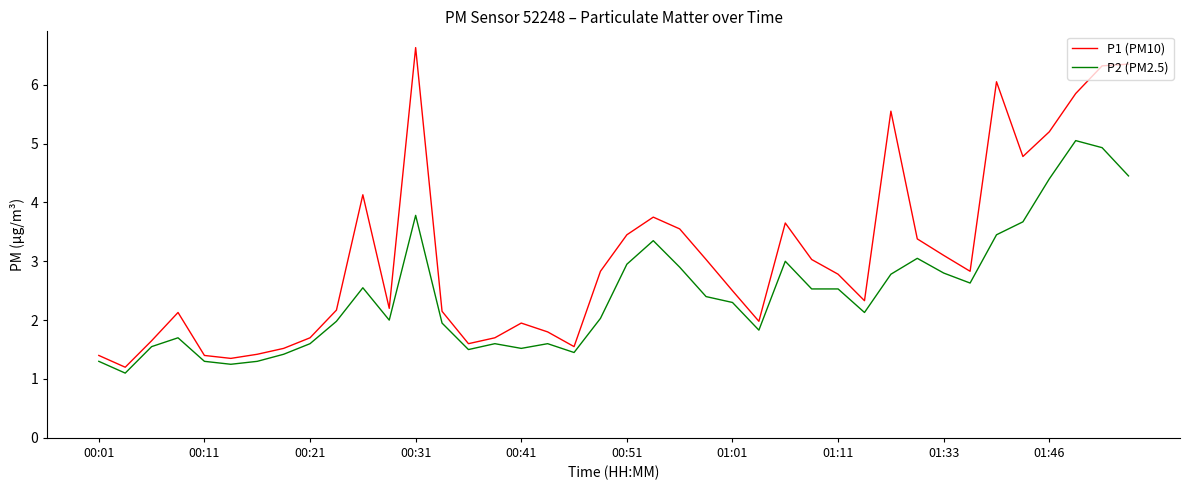

Rank the series by their maximum value, from highest to lowest.

P1 (PM10), P2 (PM2.5)